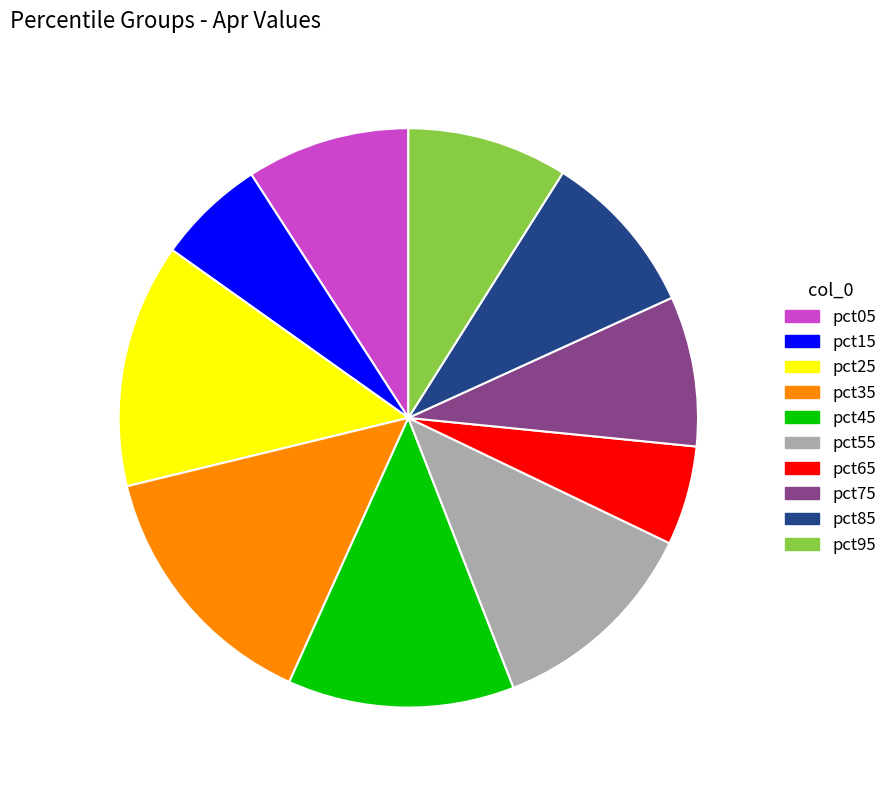

Does pct95 represent more than half of the total?

No